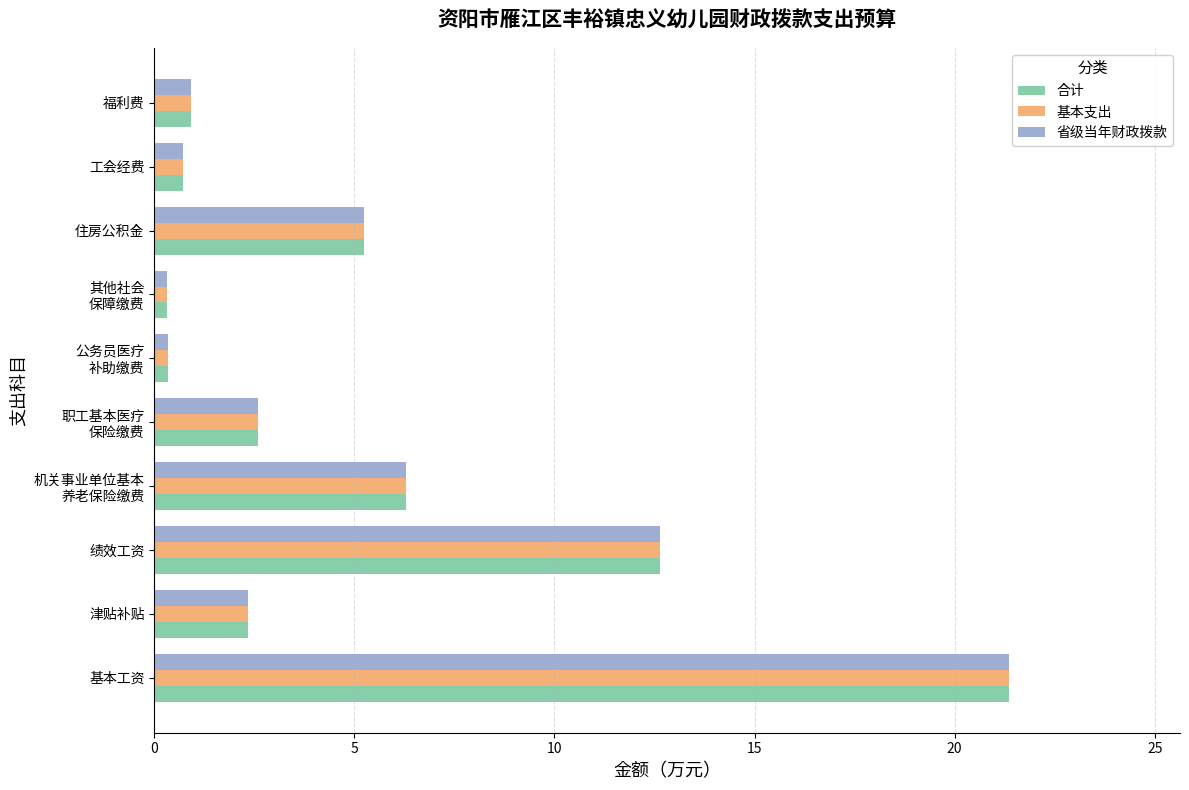

The 合计 series shows 0.7 at 工会经费. True or false?

True